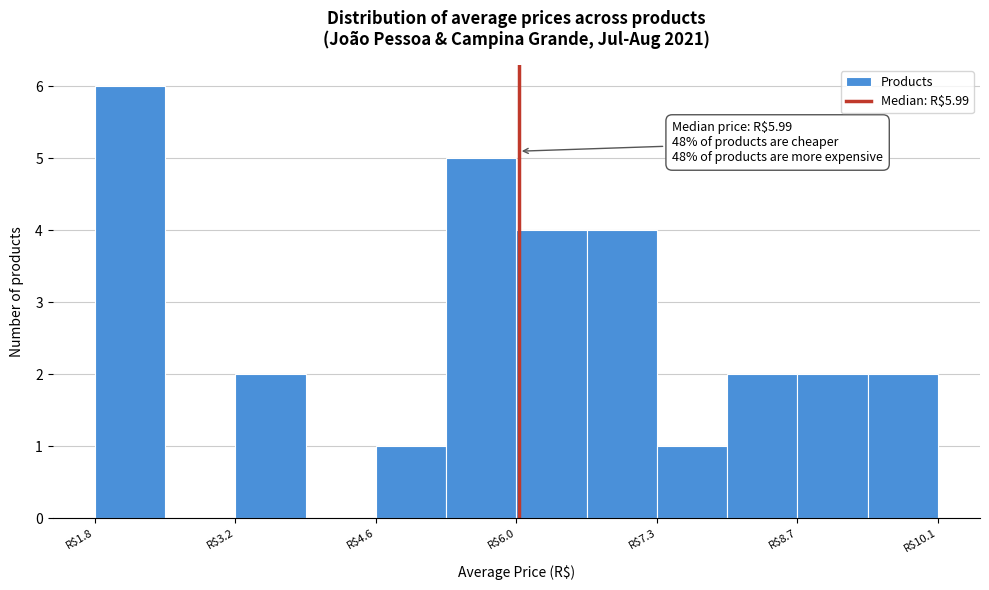

Read against the x-axis, roughly where is the centre of the tallest bar?

2.2